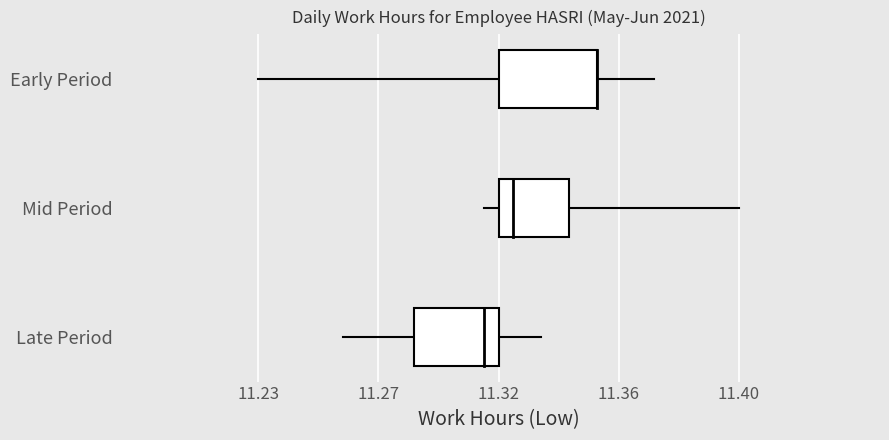

How many lines are shown in the chart?

3